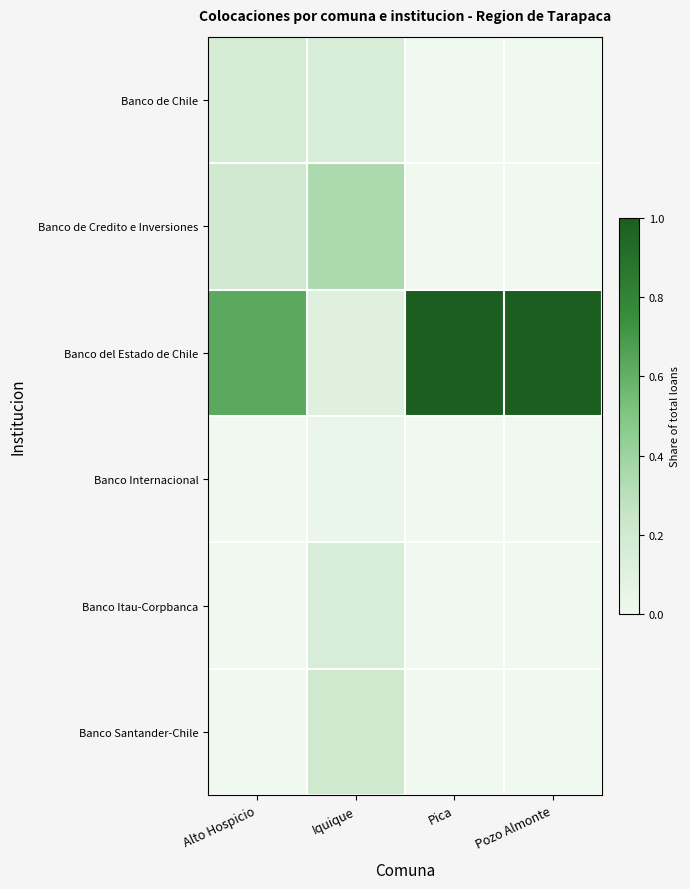

What is the spread (max minus min) of values at Pozo Almonte?

1.0